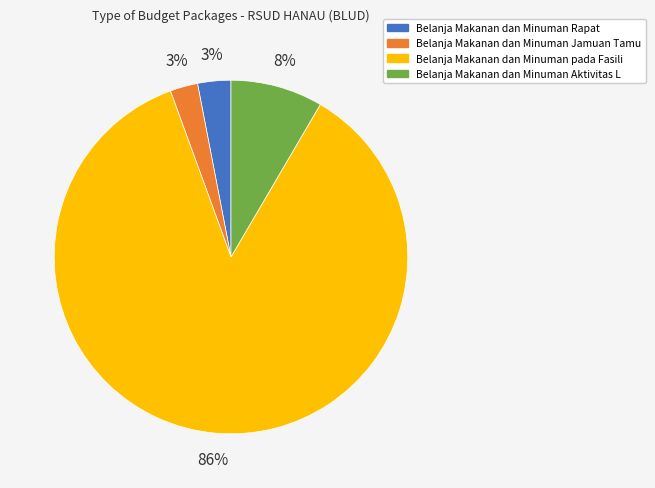

What percentage is the Belanja Makanan dan Minuman Jamuan Tamu slice, to the nearest percent?

3%